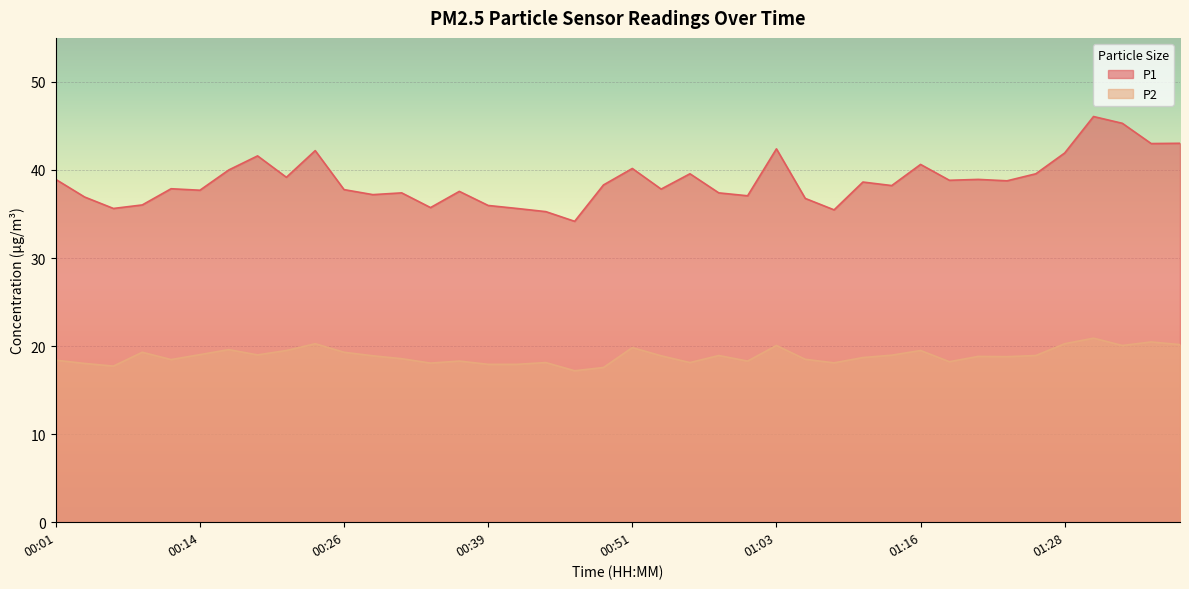

What position from the left is 01:31?

37